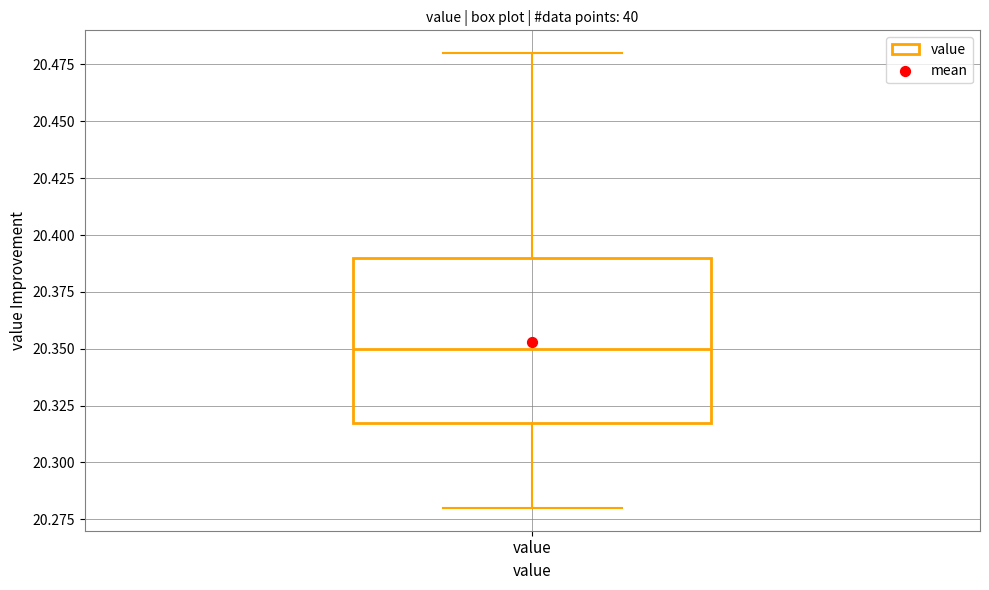

Where is the lower edge of the box for value on the y-axis? The values are not printed on the chart, so give them approximately, as read against the axis.

20.32